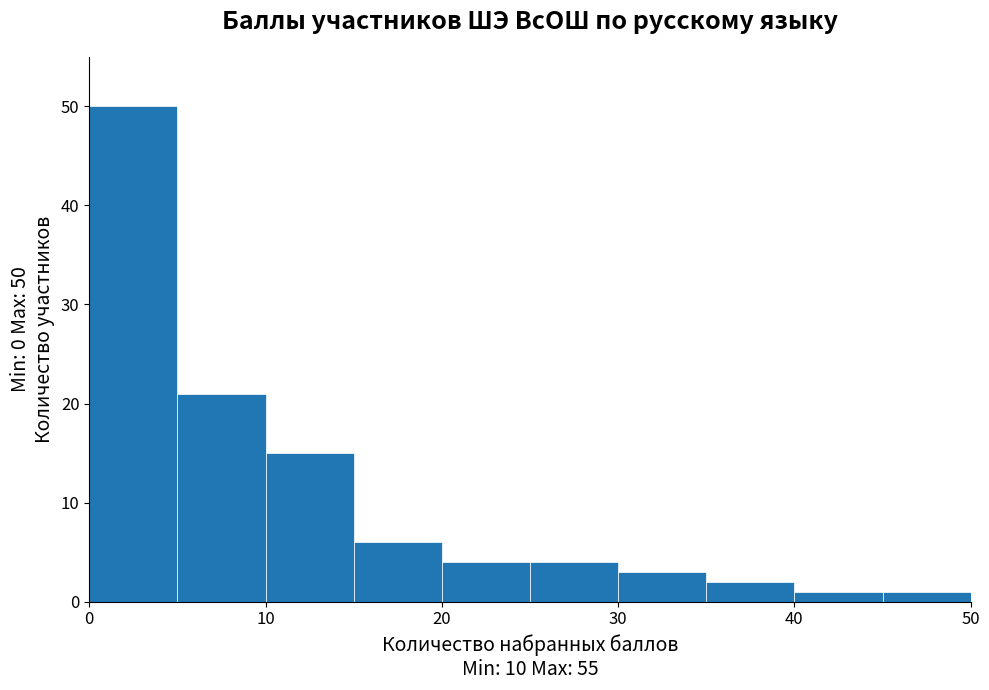

Which range on the x-axis has the tallest bar?

0 to 5